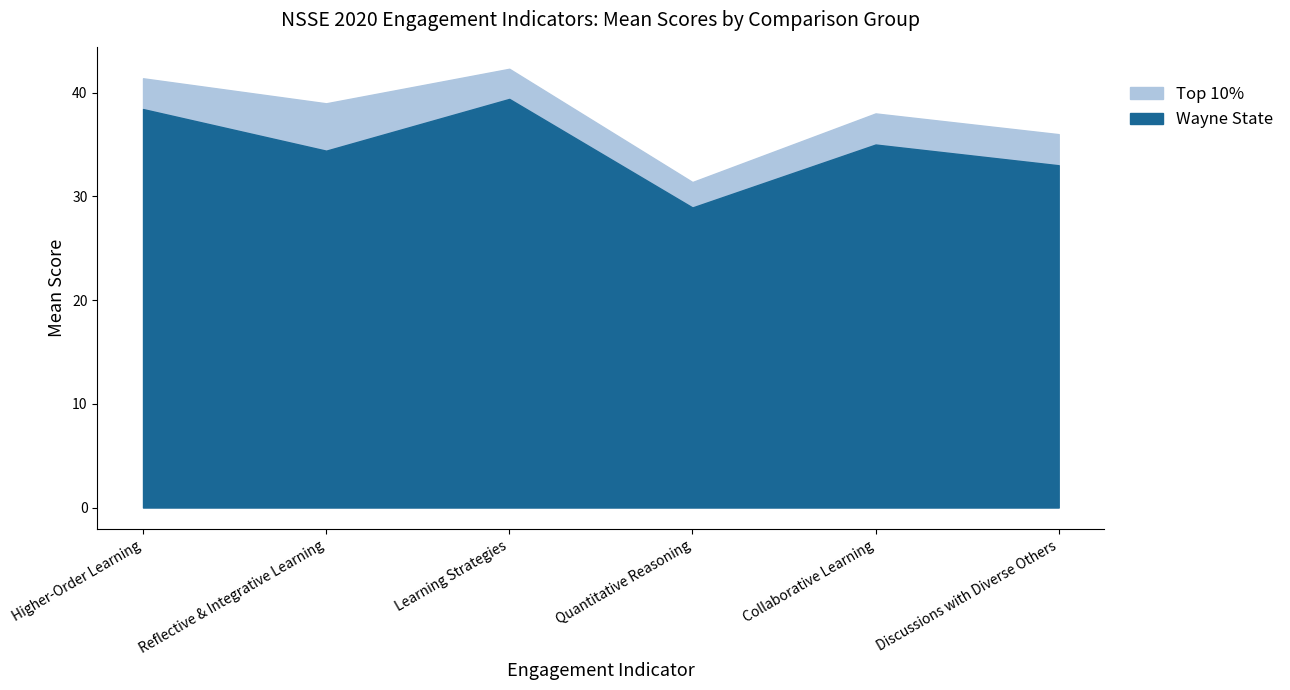

The value of Great Lakes Public at Learning Strategies is 67.1. True or false?

False